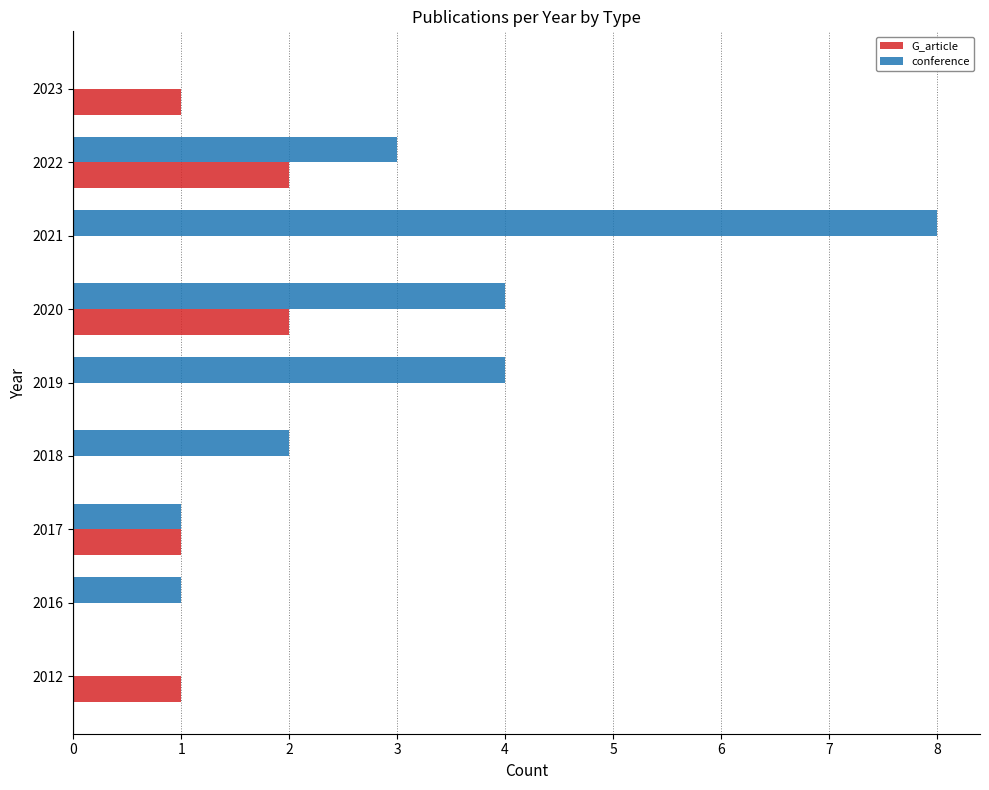

At which category is the sum across all series the highest?

2021